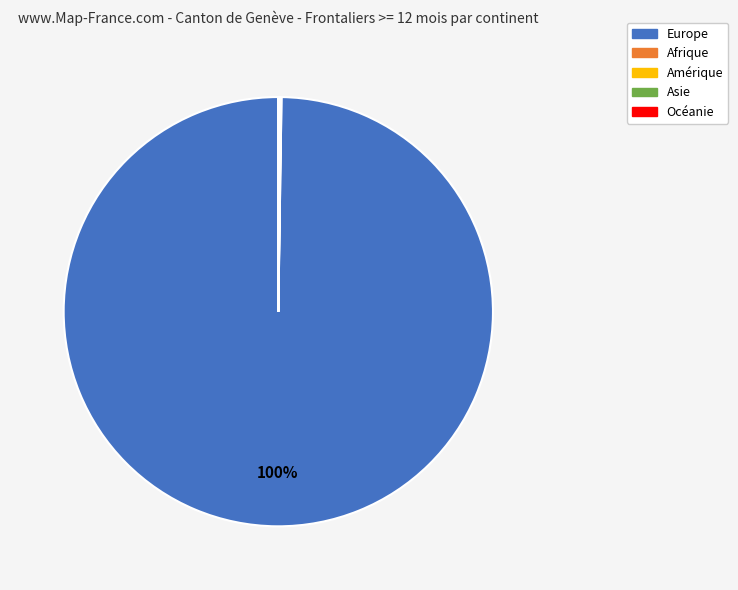

To the nearest percent, what is the average slice percentage?

20%